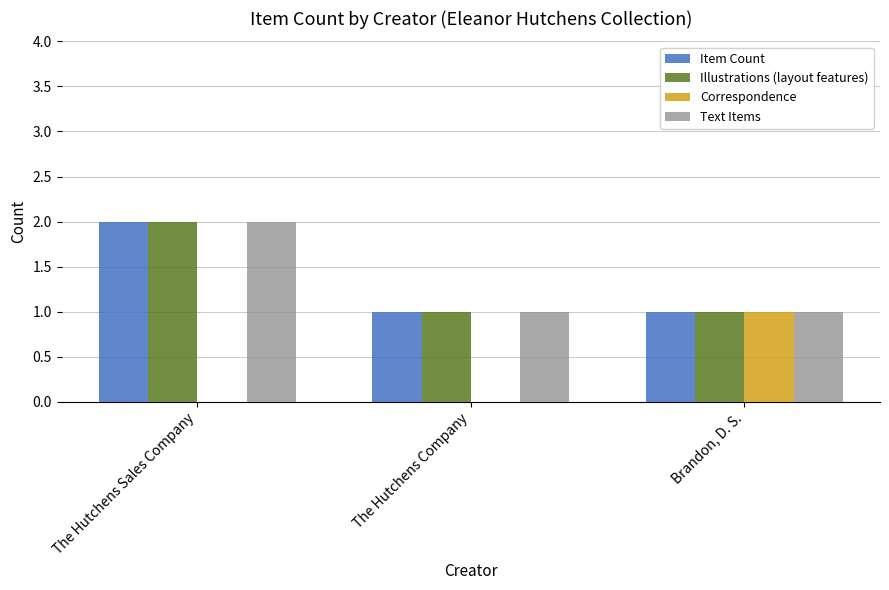

Does the chart contain stacked bars?

No